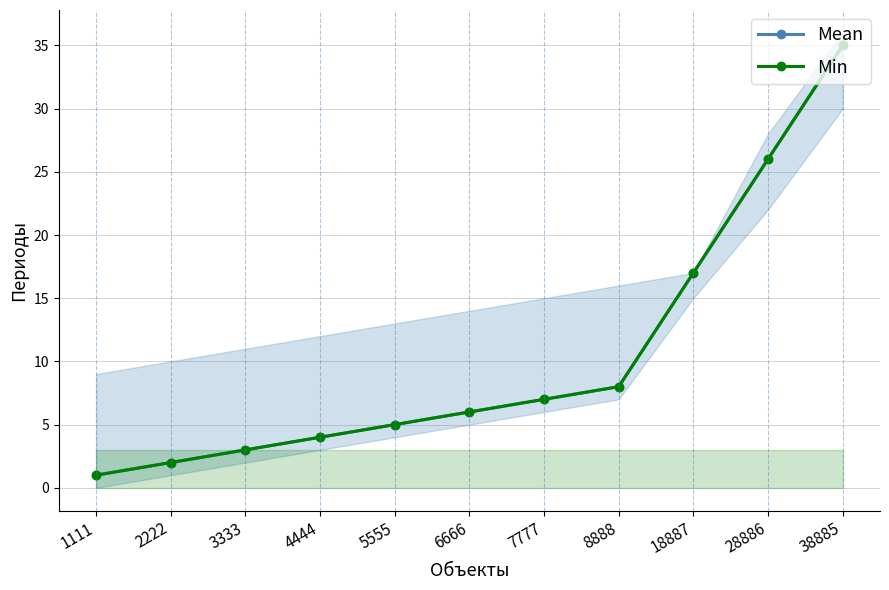

What are all the series names shown in the legend?

Mean, Min